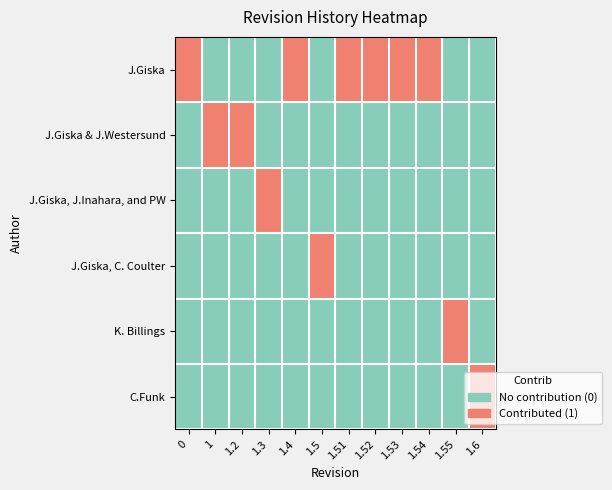

What is the greatest value displayed?

1